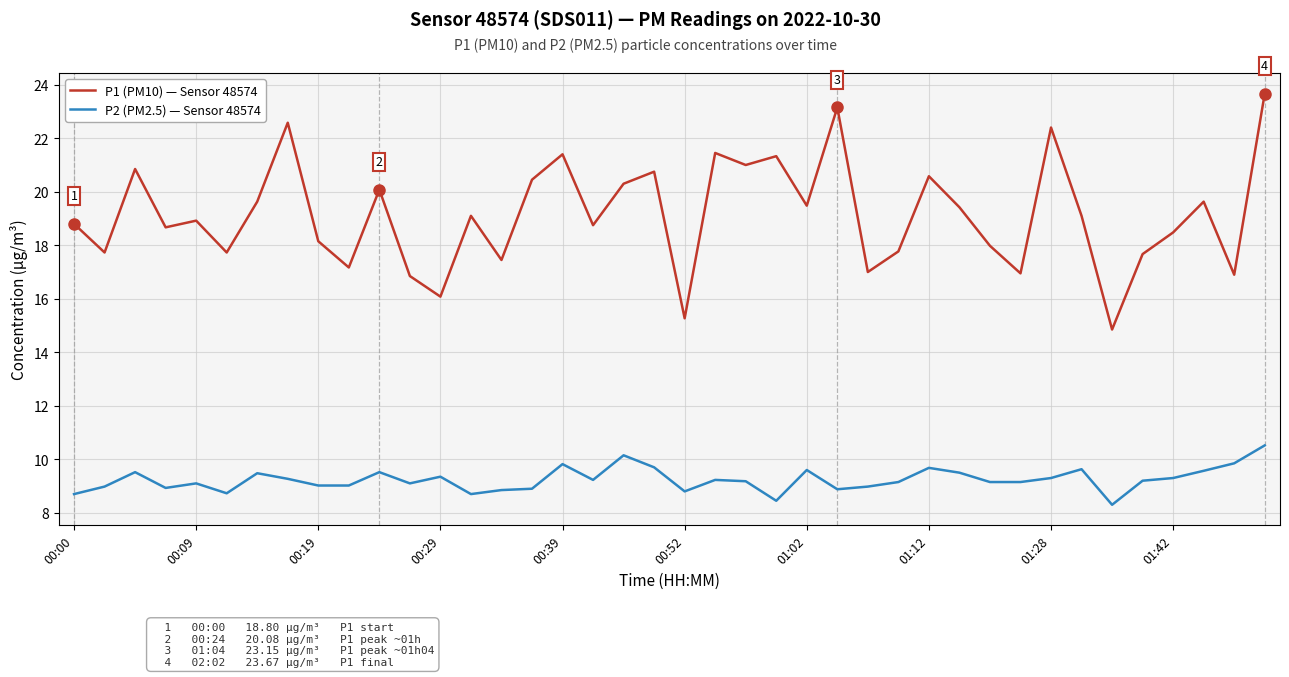

What is the sum of all P1 (PM10) — Sensor 48574 values?

765.5